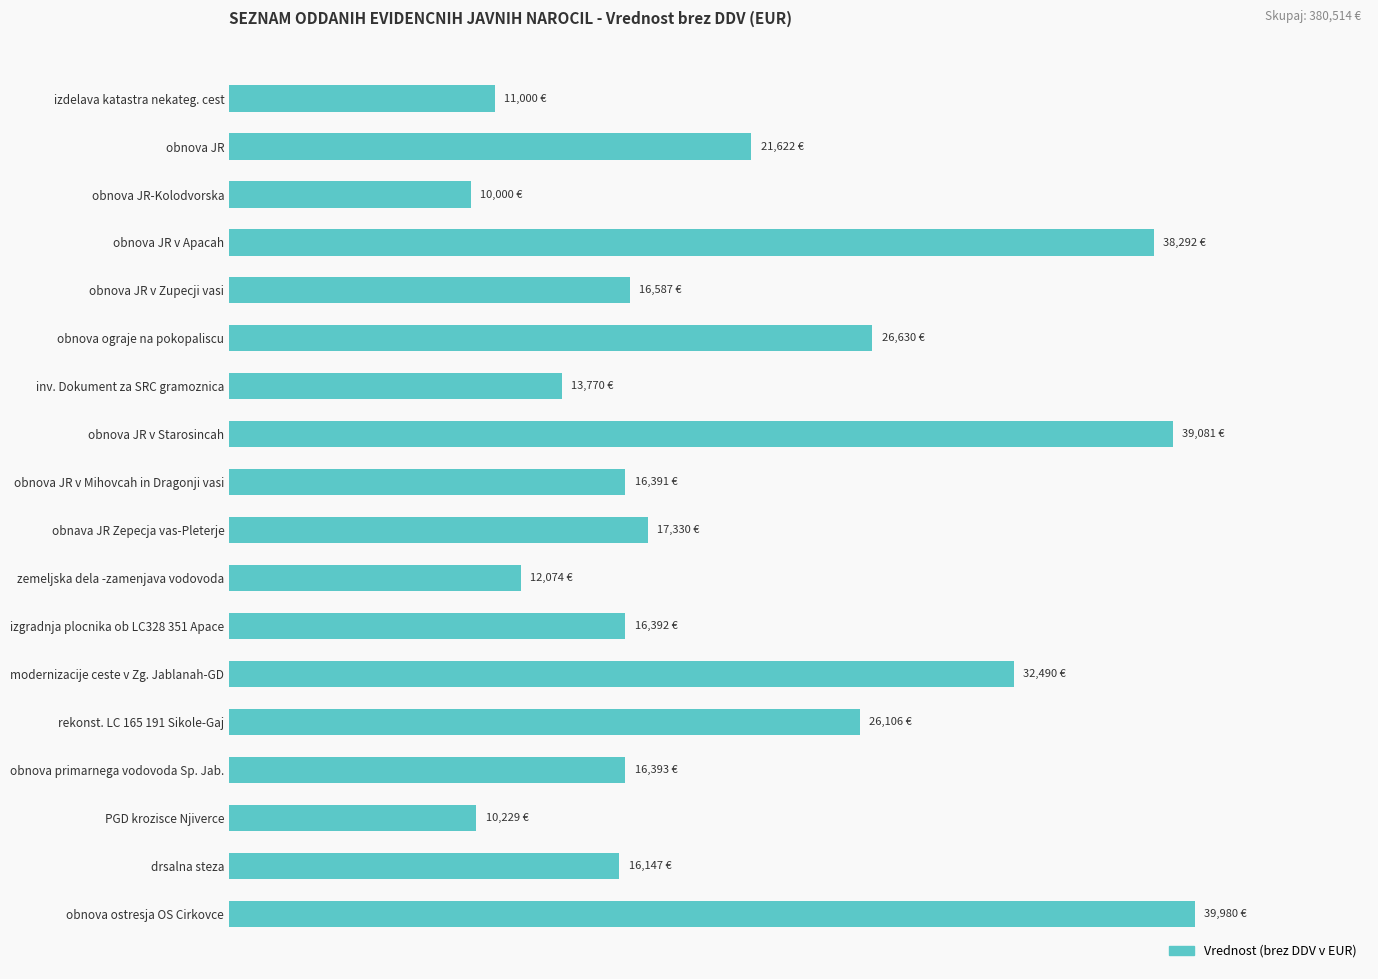

At which label is the value closest to 24990?

rekonst. LC 165 191 Sikole-Gaj